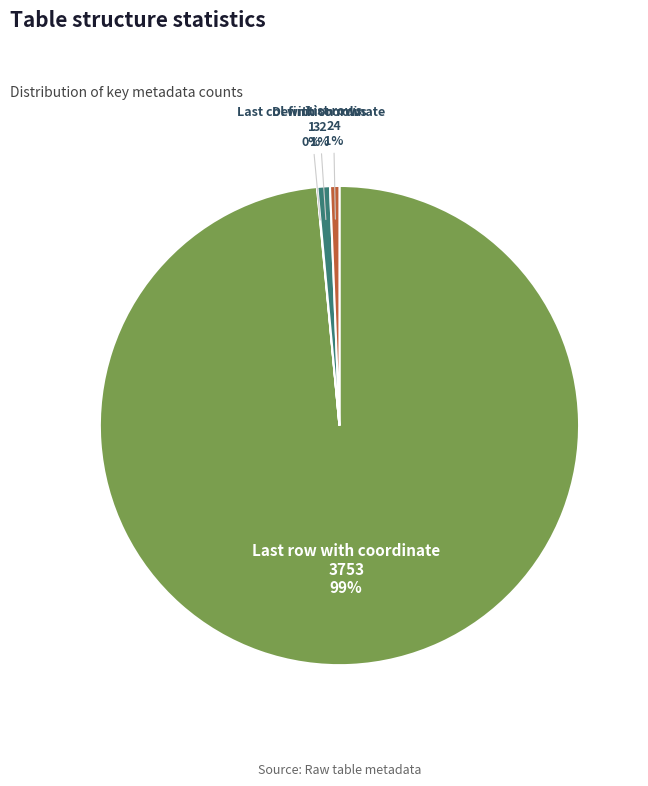

To the nearest percent, what is the difference between the largest and smallest slice percentages?

98%